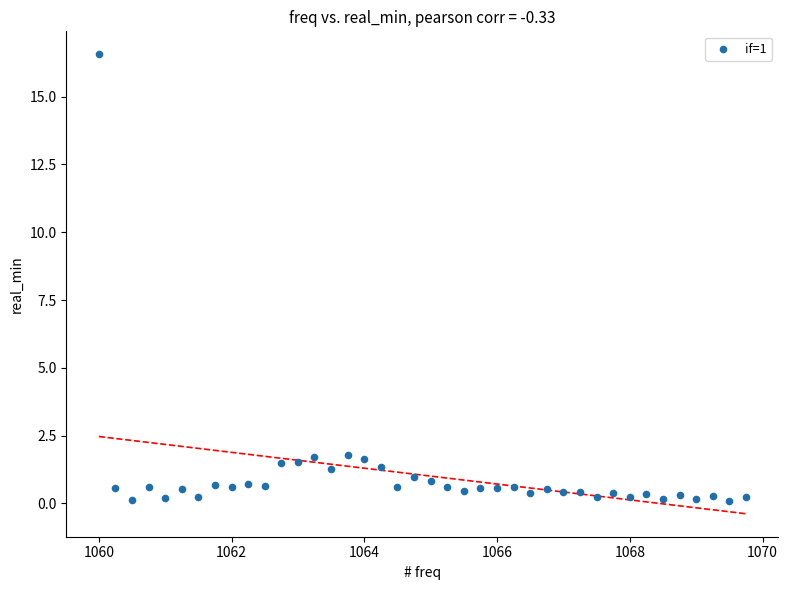

What is the range of X values (max minus min)?

9.8